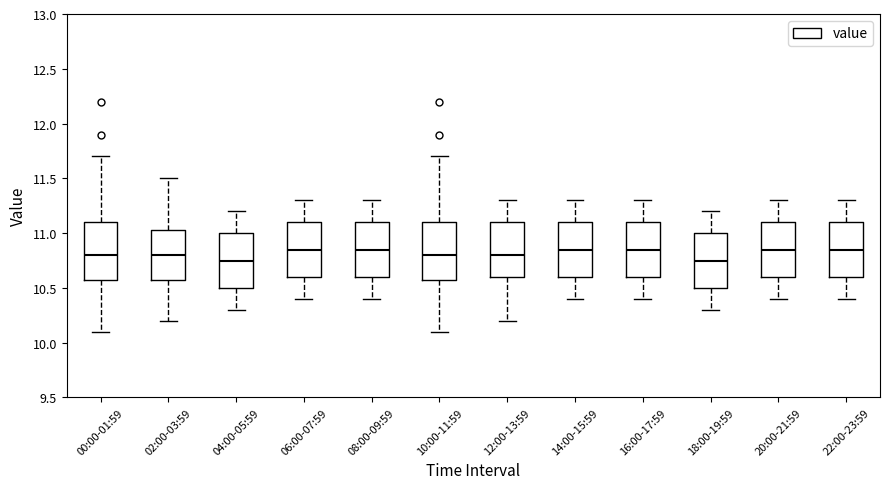

Where is the upper edge of the box for 06:00-07:59 on the y-axis? The values are not printed on the chart, so give them approximately, as read against the axis.

11.10